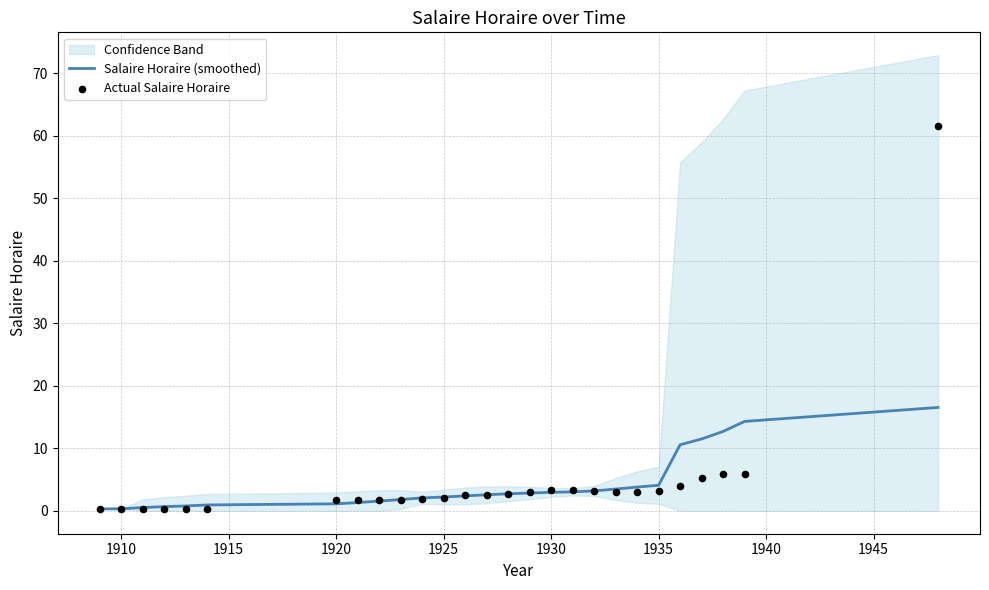

What is the maximum value for Salaire Horaire (smoothed)?

16.5